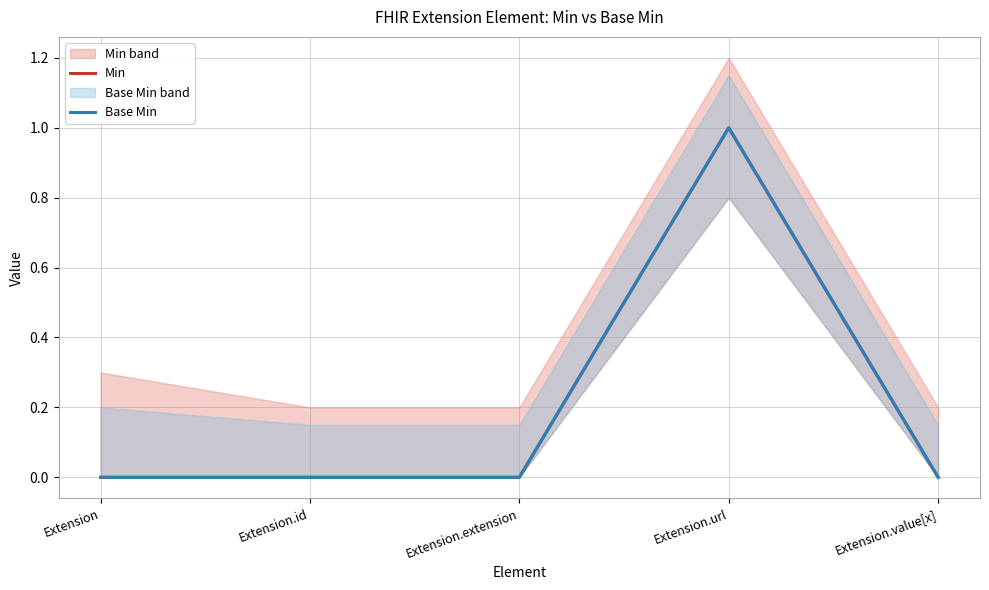

Count the number of categories in the chart.

5